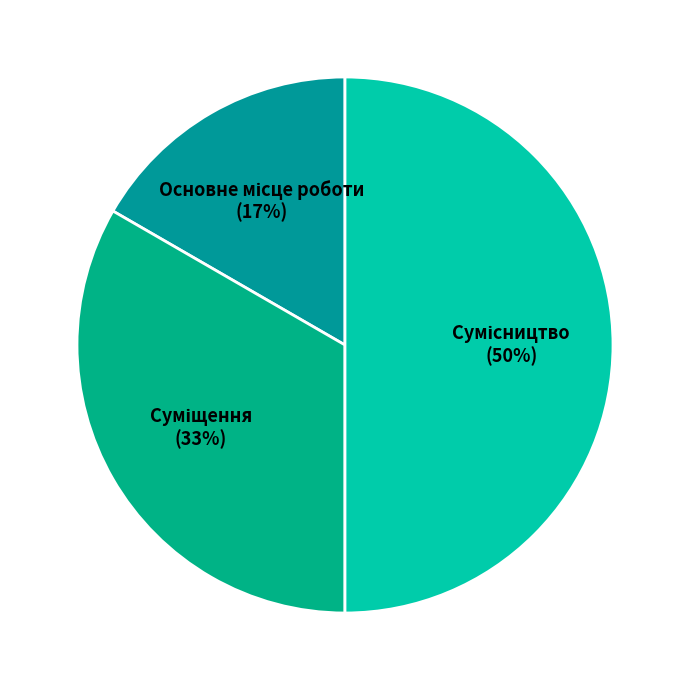

To the nearest percent, what is the average slice percentage?

33%